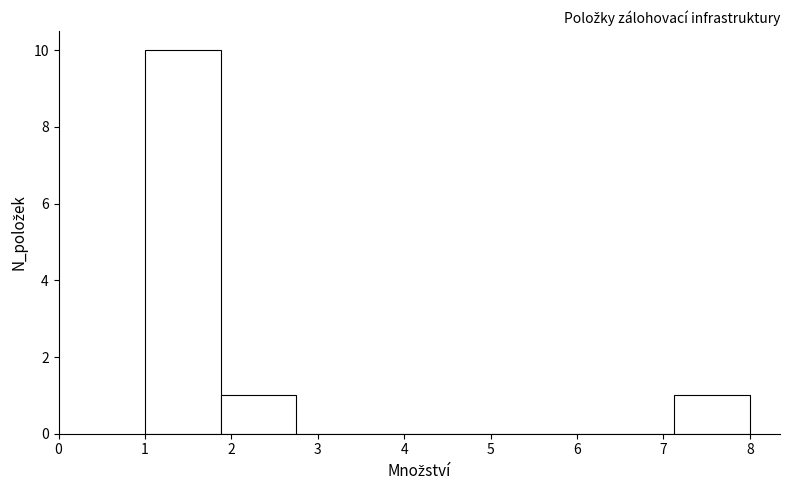

What is the height of the bar covering 1.0 to 1.9 on the x-axis? Neither the bar edges nor the heights are printed on the chart, so give them approximately, as read against the axes.

10